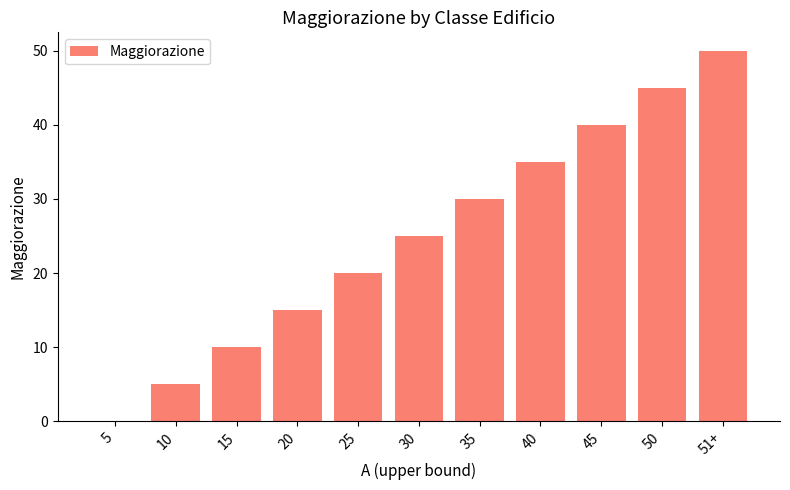

Are the bars grouped side by side (vs. stacked)?

No